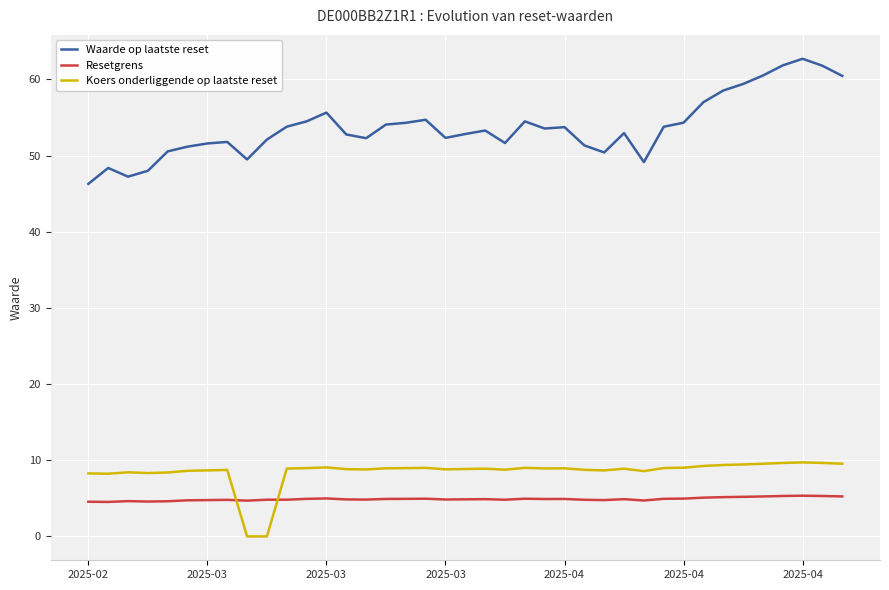

What is the highest value of the Koers onderliggende op laatste reset series?

9.7